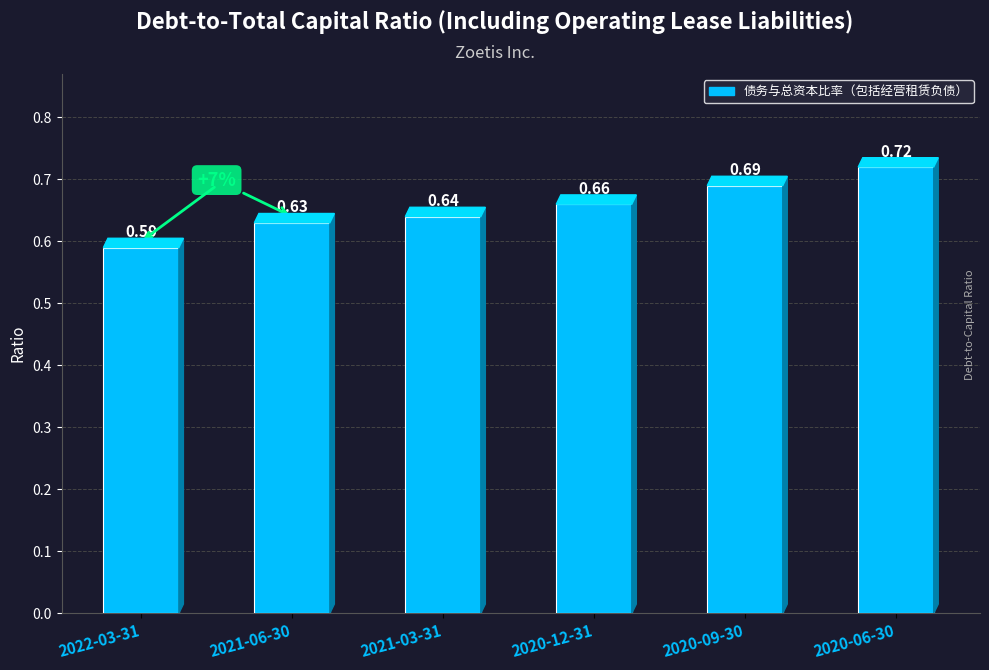

The value at 2020-06-30 is 0.4. True or false?

False